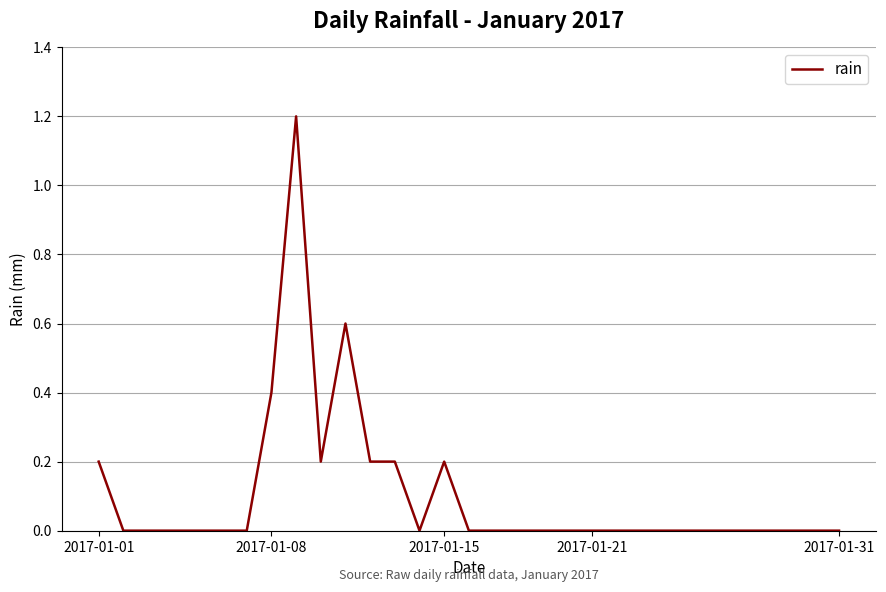

Is this an area chart (filled region under the line)?

No